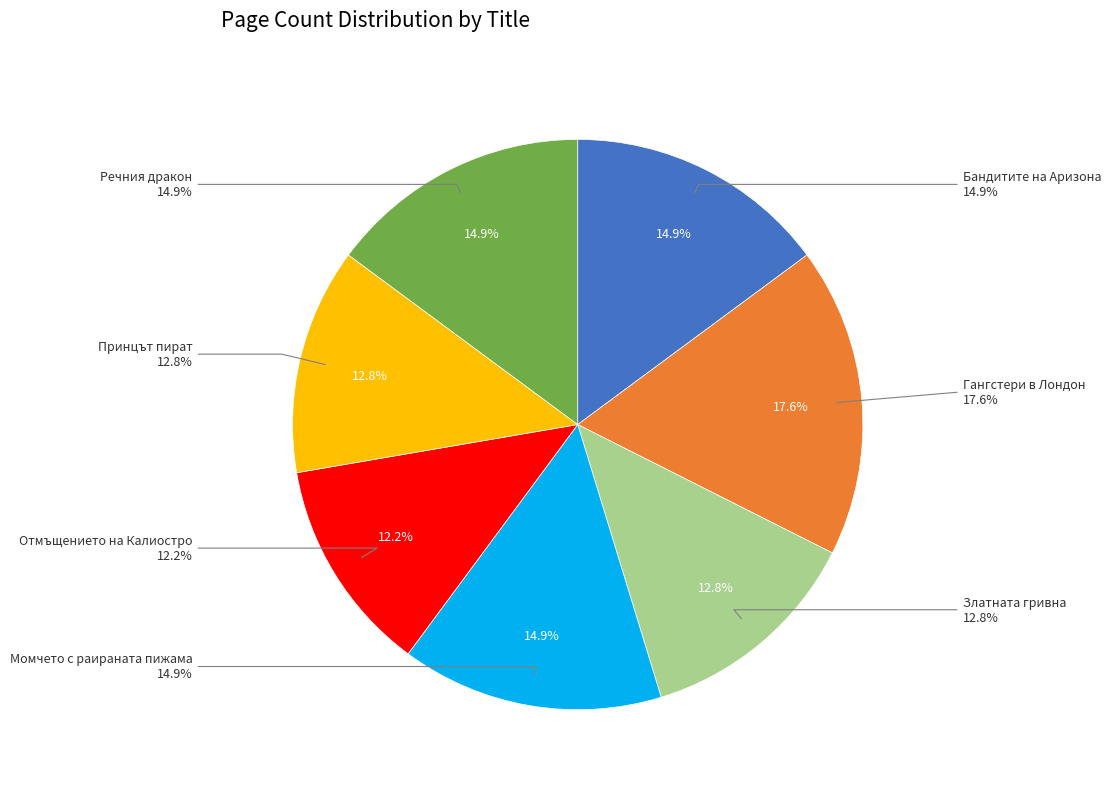

True or false: Принцът пират accounts for 20% of the total.

False